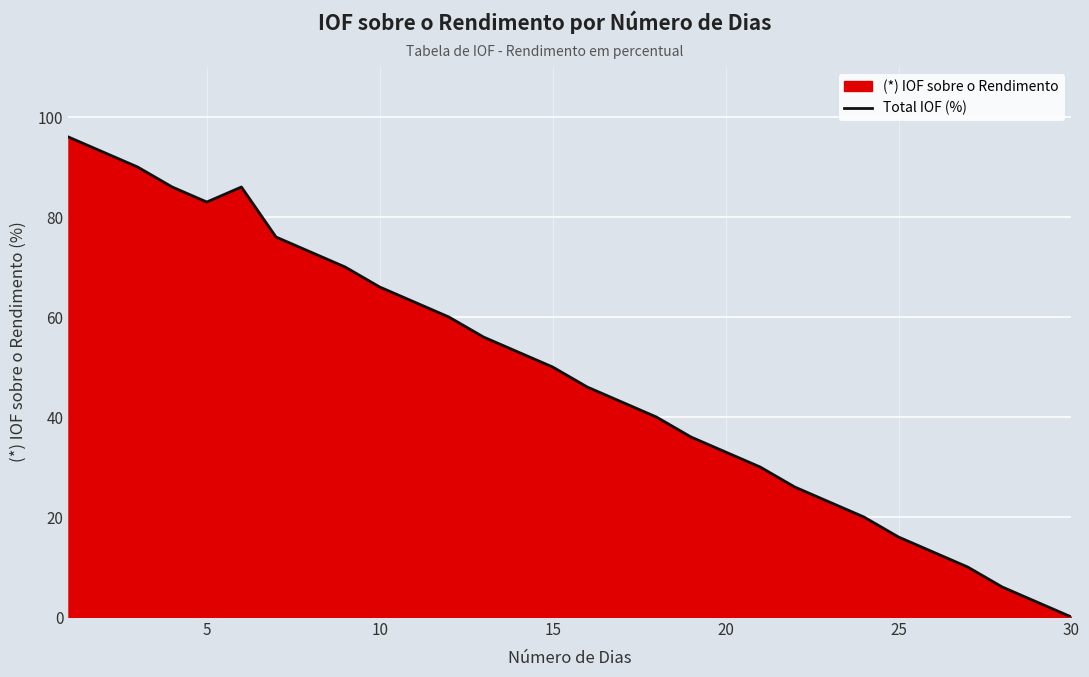

What is the maximum value shown in the chart?

96